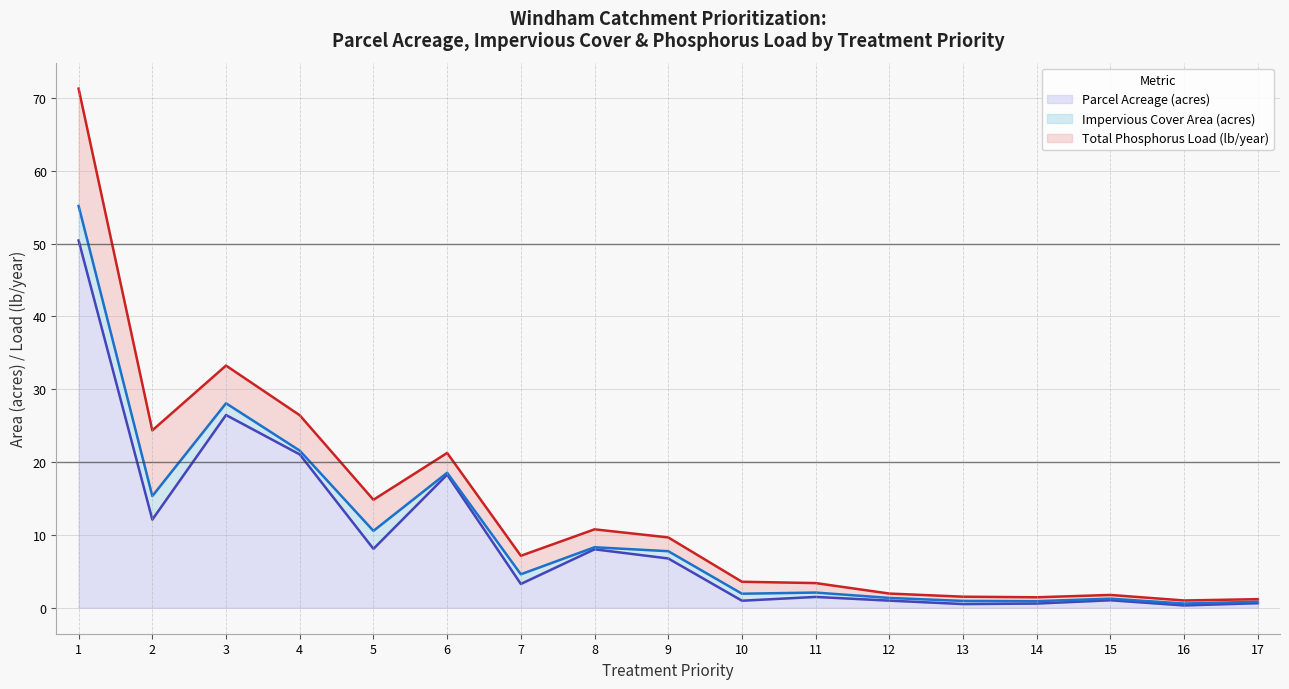

Does the chart have visible grid lines?

Yes